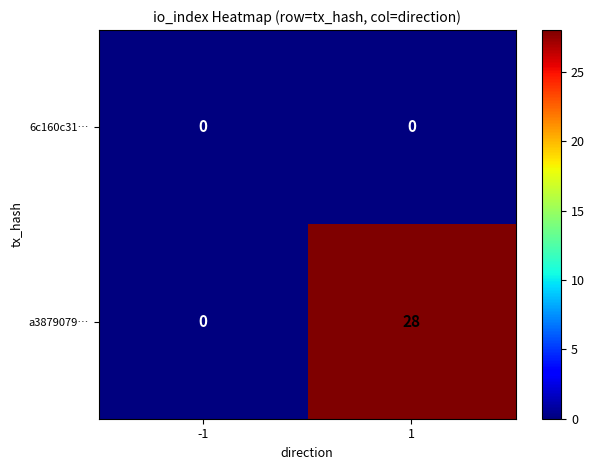

Which category has the highest value across all series?

1